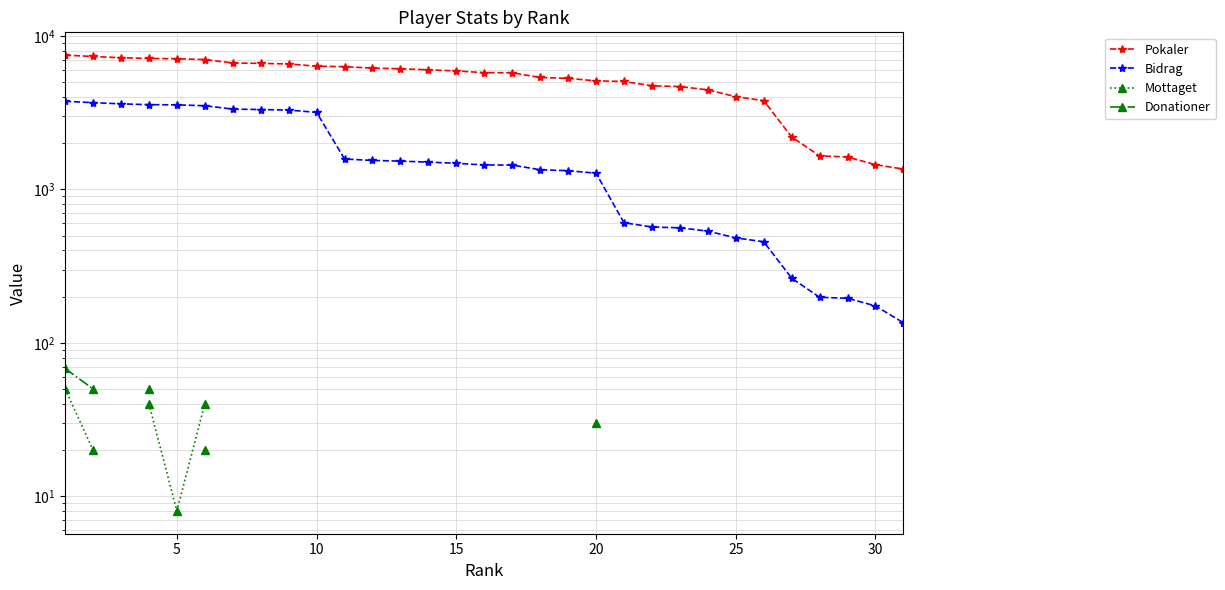

What is the value of the Donationer point at the 2nd from the left?

50.0